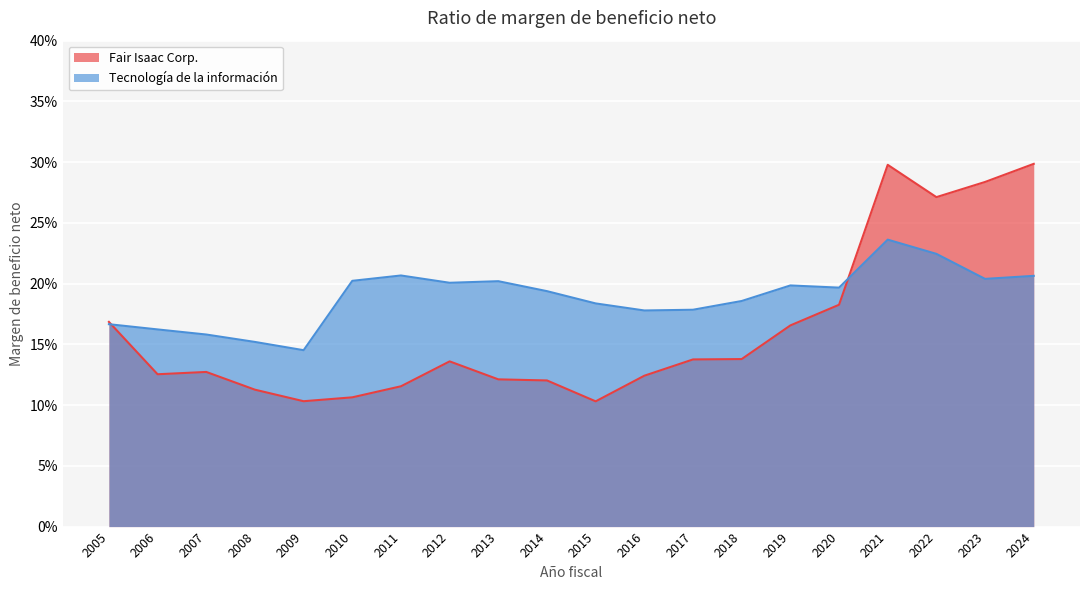

Rank the series by their average value, from highest to lowest.

Tecnología de la información, Fair Isaac Corp.